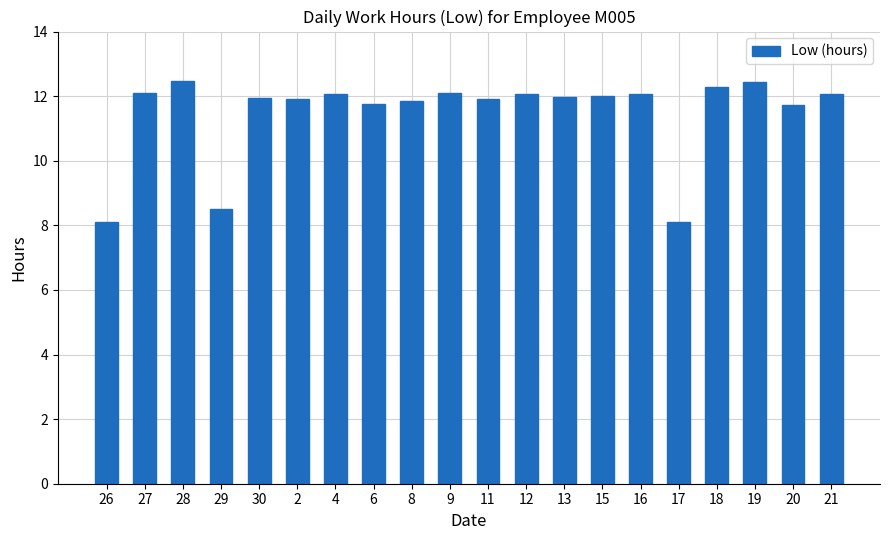

What is the label of the 20th bar from the left?

21